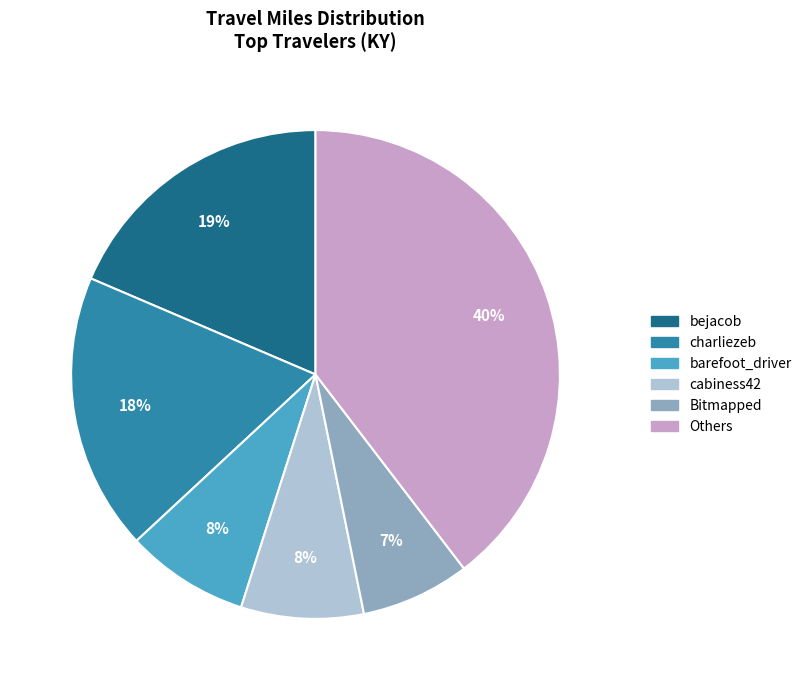

To the nearest percent, what is the average slice percentage?

17%